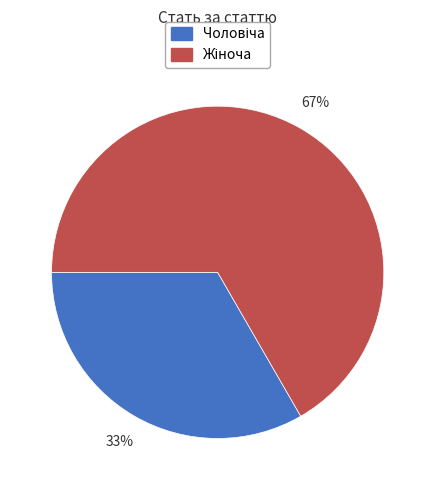

Count the number of slices in the pie.

2